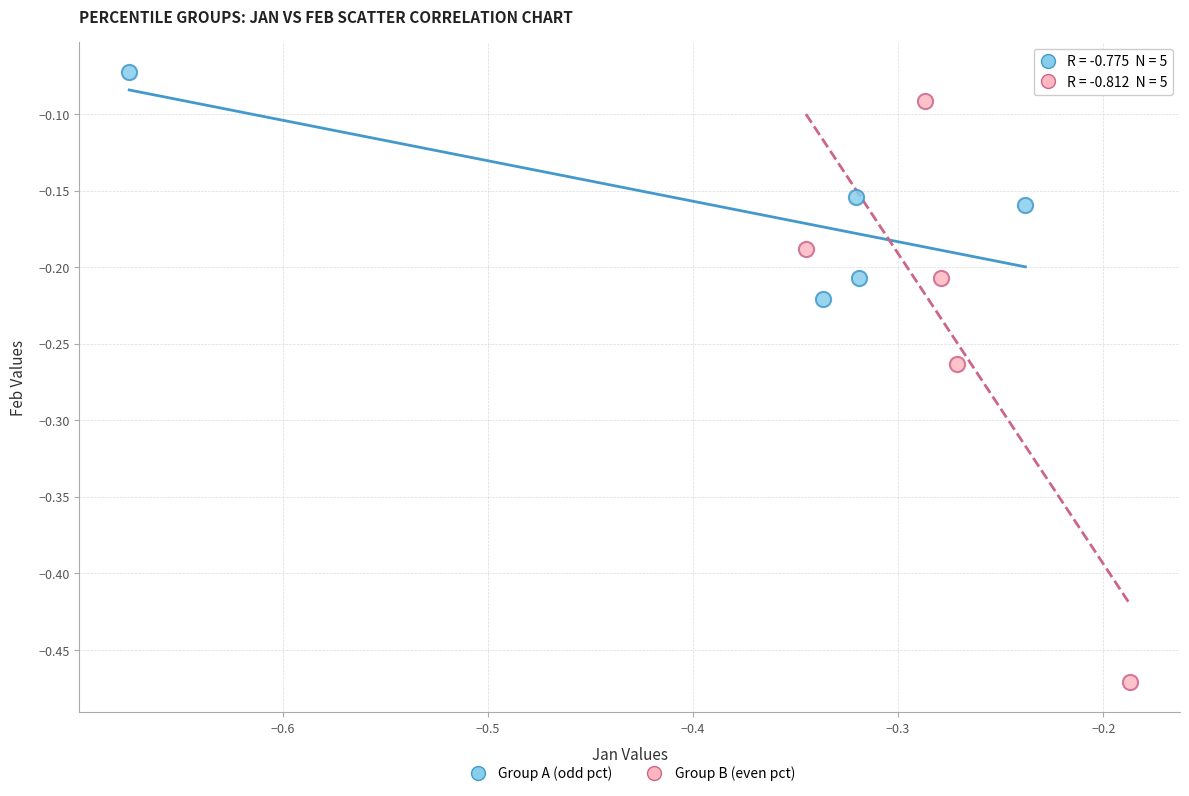

Which series contains the highest Y value?

Group A (odd pct)